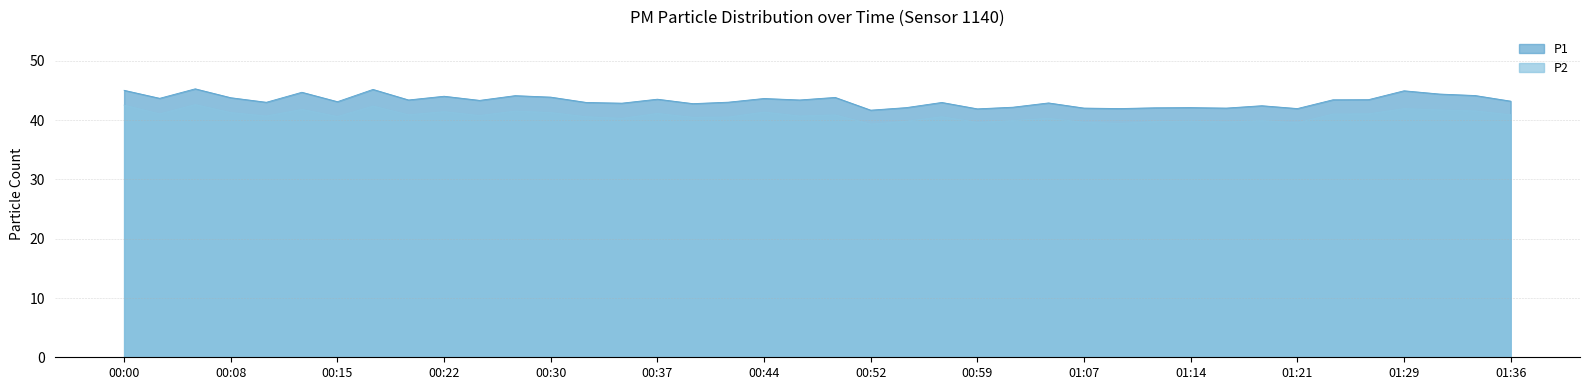

How many data points in P2 are above 40?

29